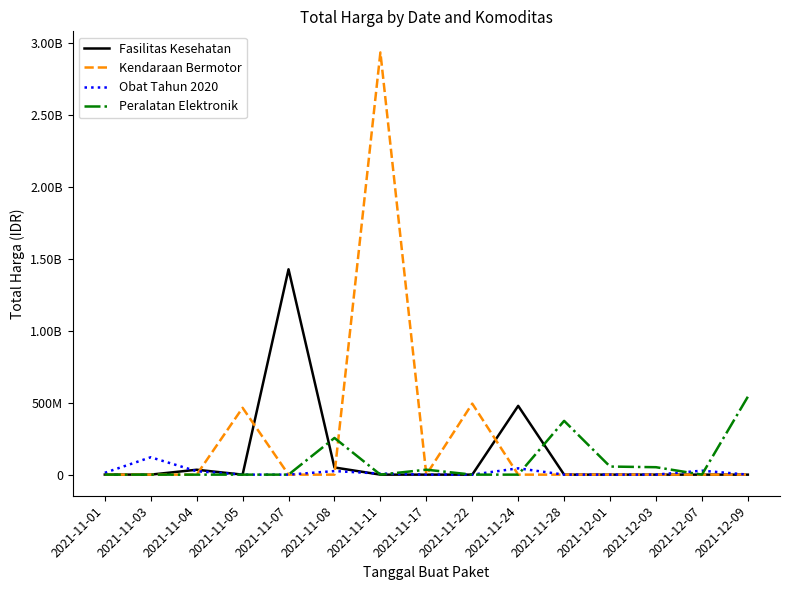

Is this an area chart (filled region under the line)?

No